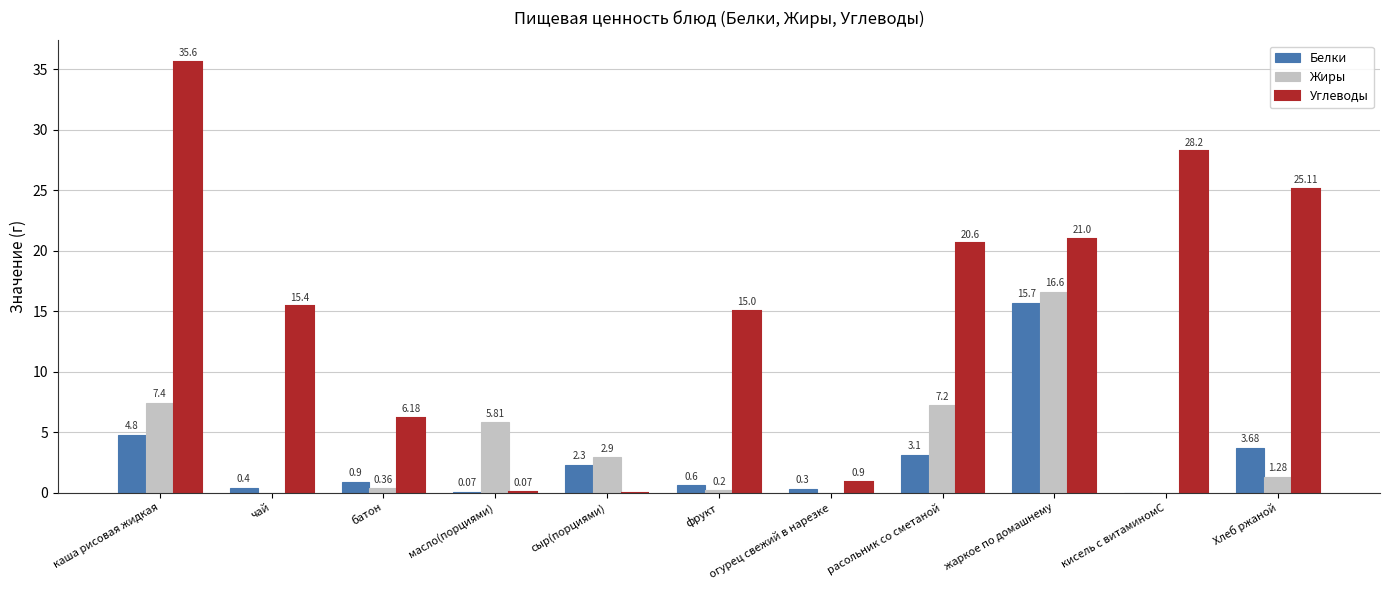

Where is Жиры nearest to the value 8?

каша рисовая жидкая